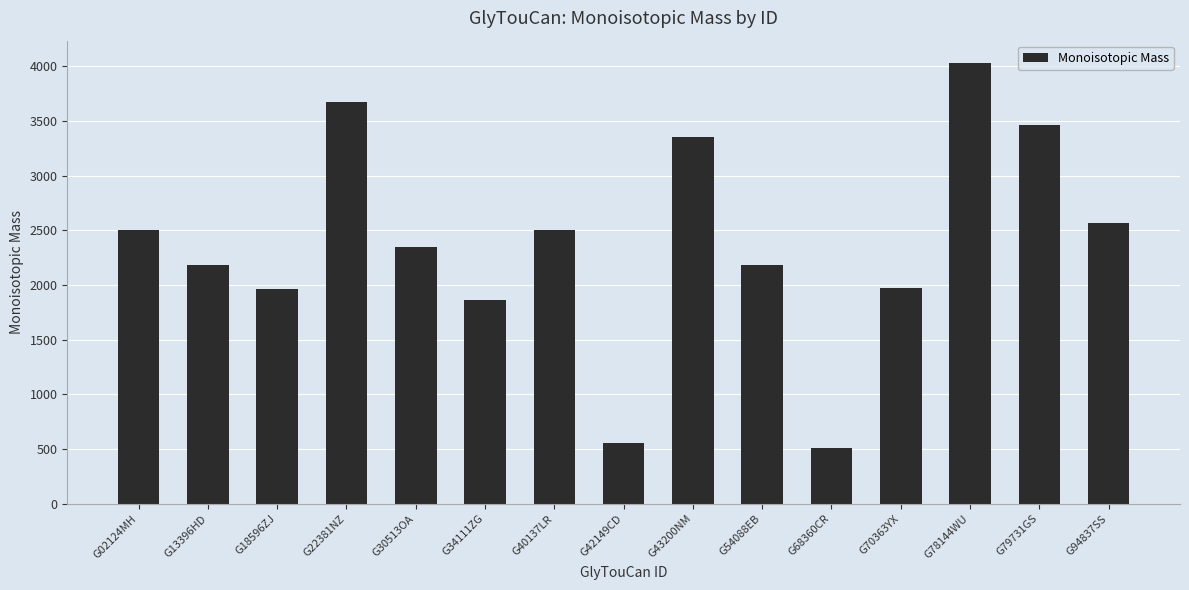

What is the average value?

2378.3